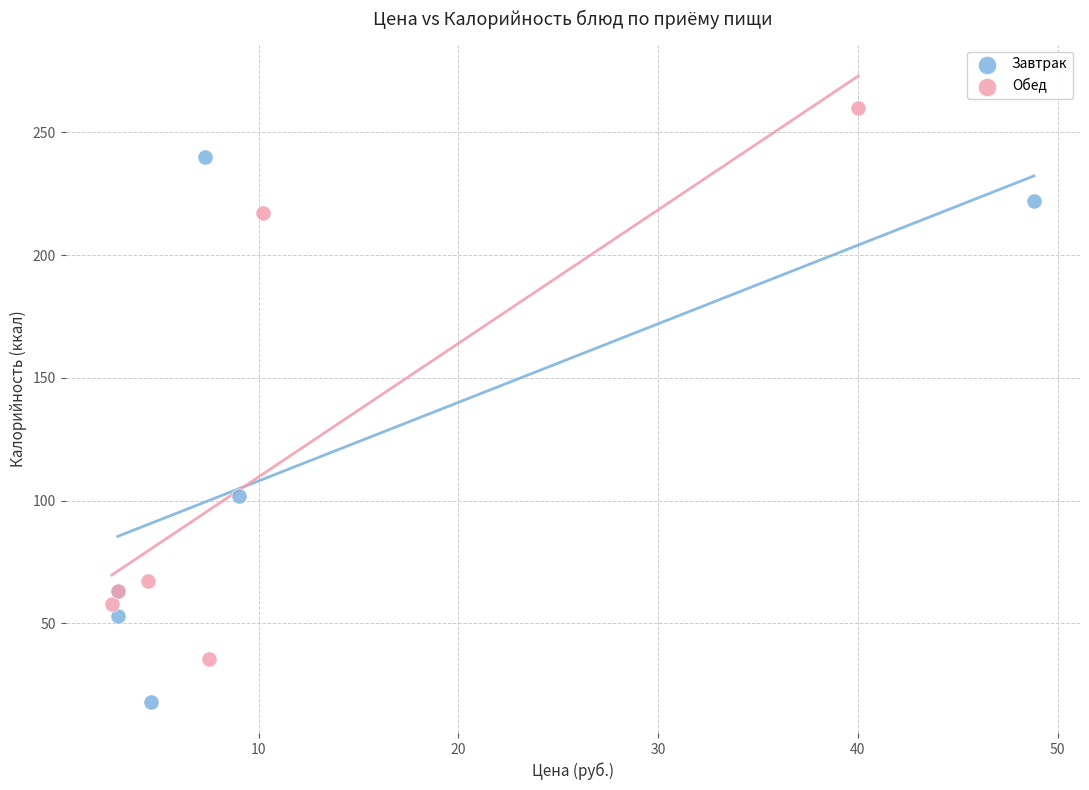

Which series contains the lowest Y value?

Завтрак